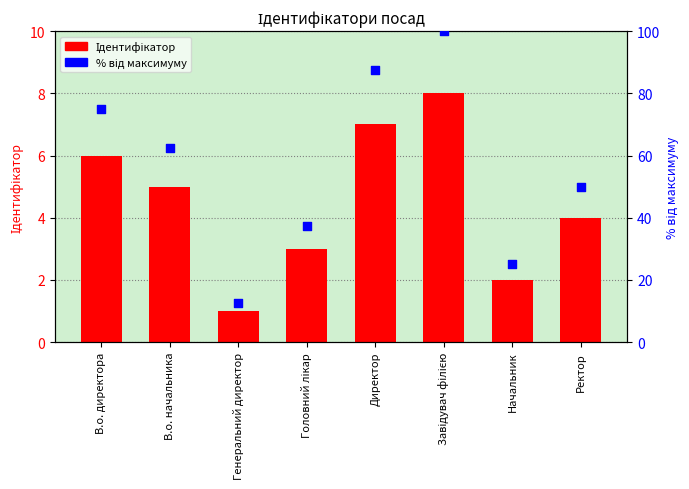

Is the value of Ідентифікатор at Ректор greater than the value of % від максимуму at Завідувач філією?

No